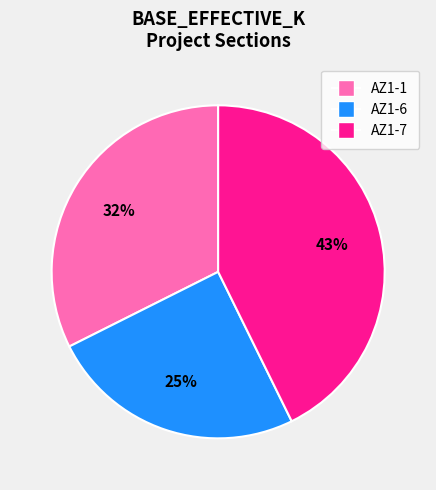

Which has a higher value, AZ1-1 or AZ1-7?

AZ1-7